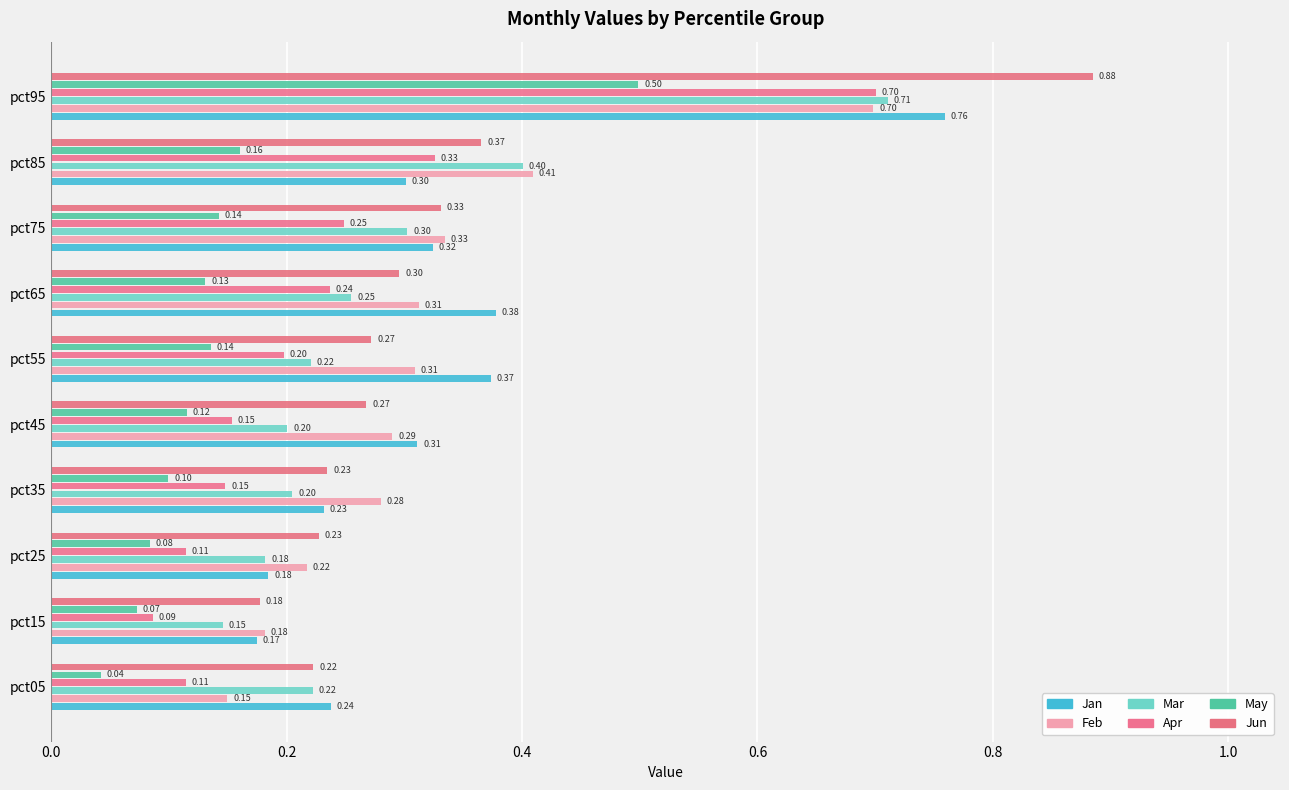

How many categories are shown in the chart?

10